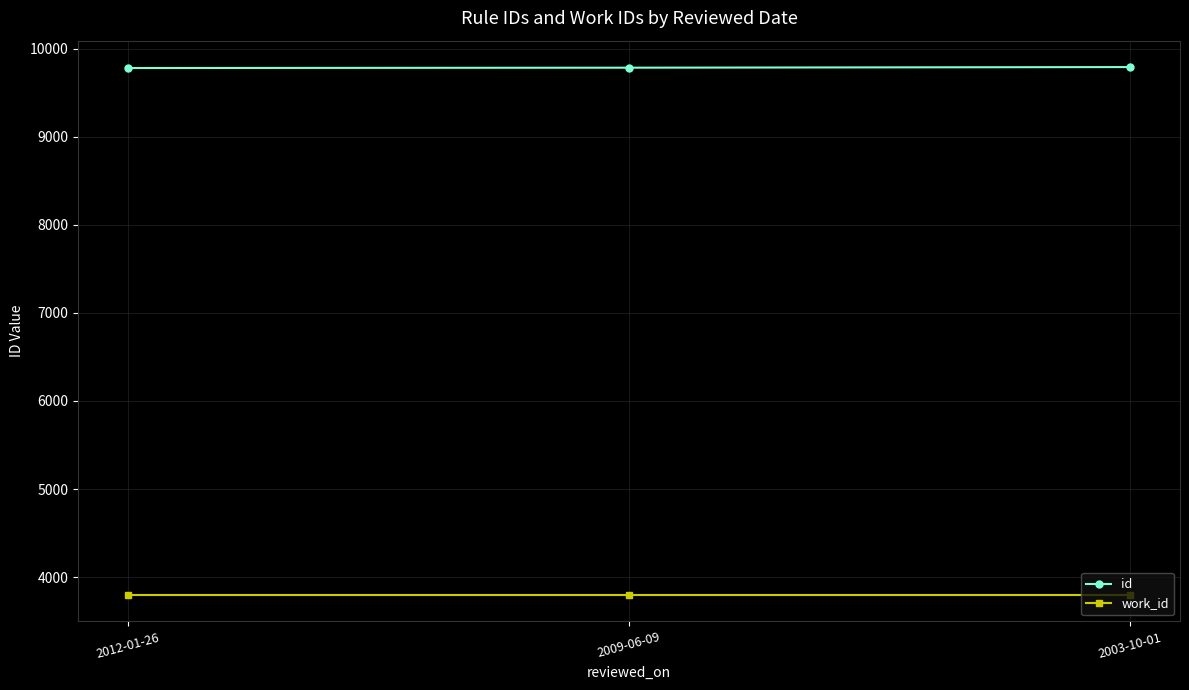

What is the label of the 1st point from the left?

2012-01-26